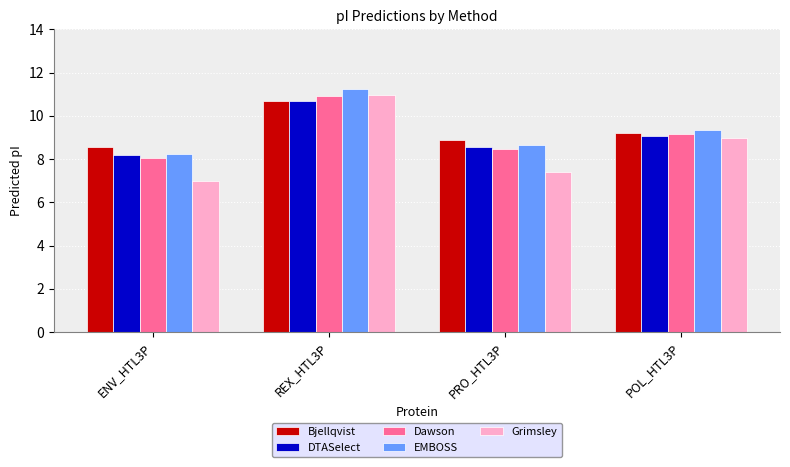

Which category has the highest value in the Dawson series?

REX_HTL3P